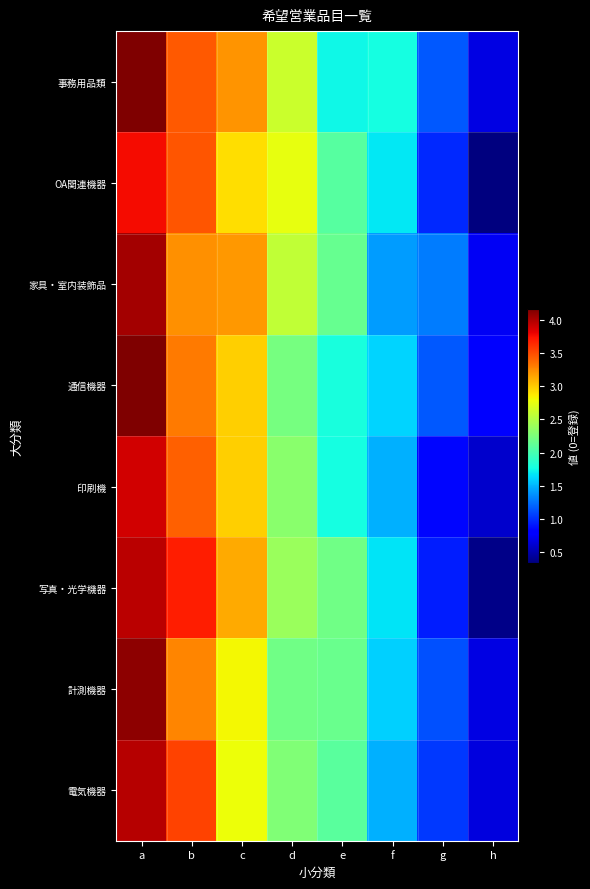

Reading left to right, transcribe all the data shown in this chart.

事務用品類: a=4.2	b=3.5	c=3.2	d=2.6	e=1.8	f=1.8	g=1.2	h=0.7
OA関連機器: a=3.8	b=3.5	c=2.9	d=2.8	e=2.1	f=1.7	g=1.0	h=0.3
家具・室内装飾品: a=4.0	b=3.2	c=3.2	d=2.6	e=2.2	f=1.4	g=1.3	h=0.7
通信機器: a=4.2	b=3.3	c=3.0	d=2.2	e=1.8	f=1.6	g=1.1	h=0.8
印刷機: a=3.9	b=3.4	c=3.0	d=2.3	e=1.8	f=1.5	g=0.8	h=0.6
写真・光学機器: a=4.0	b=3.7	c=3.1	d=2.4	e=2.2	f=1.7	g=0.9	h=0.4
計測機器: a=4.1	b=3.3	c=2.8	d=2.2	e=2.2	f=1.6	g=1.1	h=0.7
電気機器: a=4.0	b=3.5	c=2.8	d=2.3	e=2.1	f=1.5	g=1.0	h=0.7